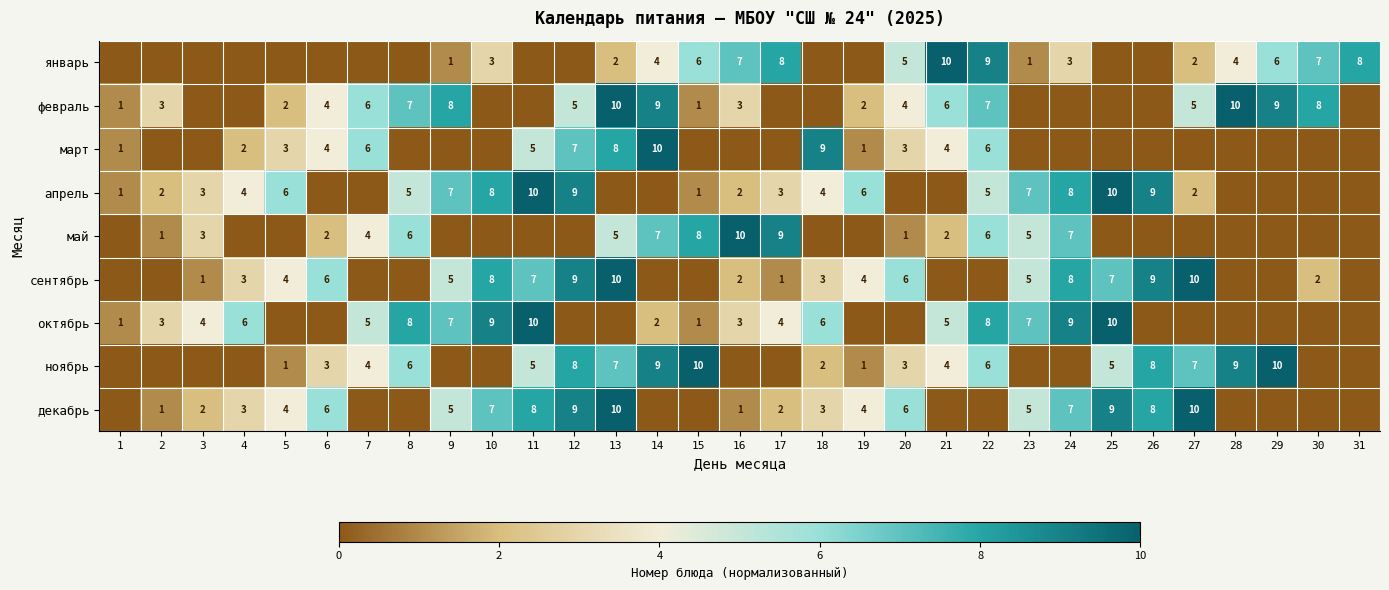

At which category does the chart reach its minimum across all series?

1